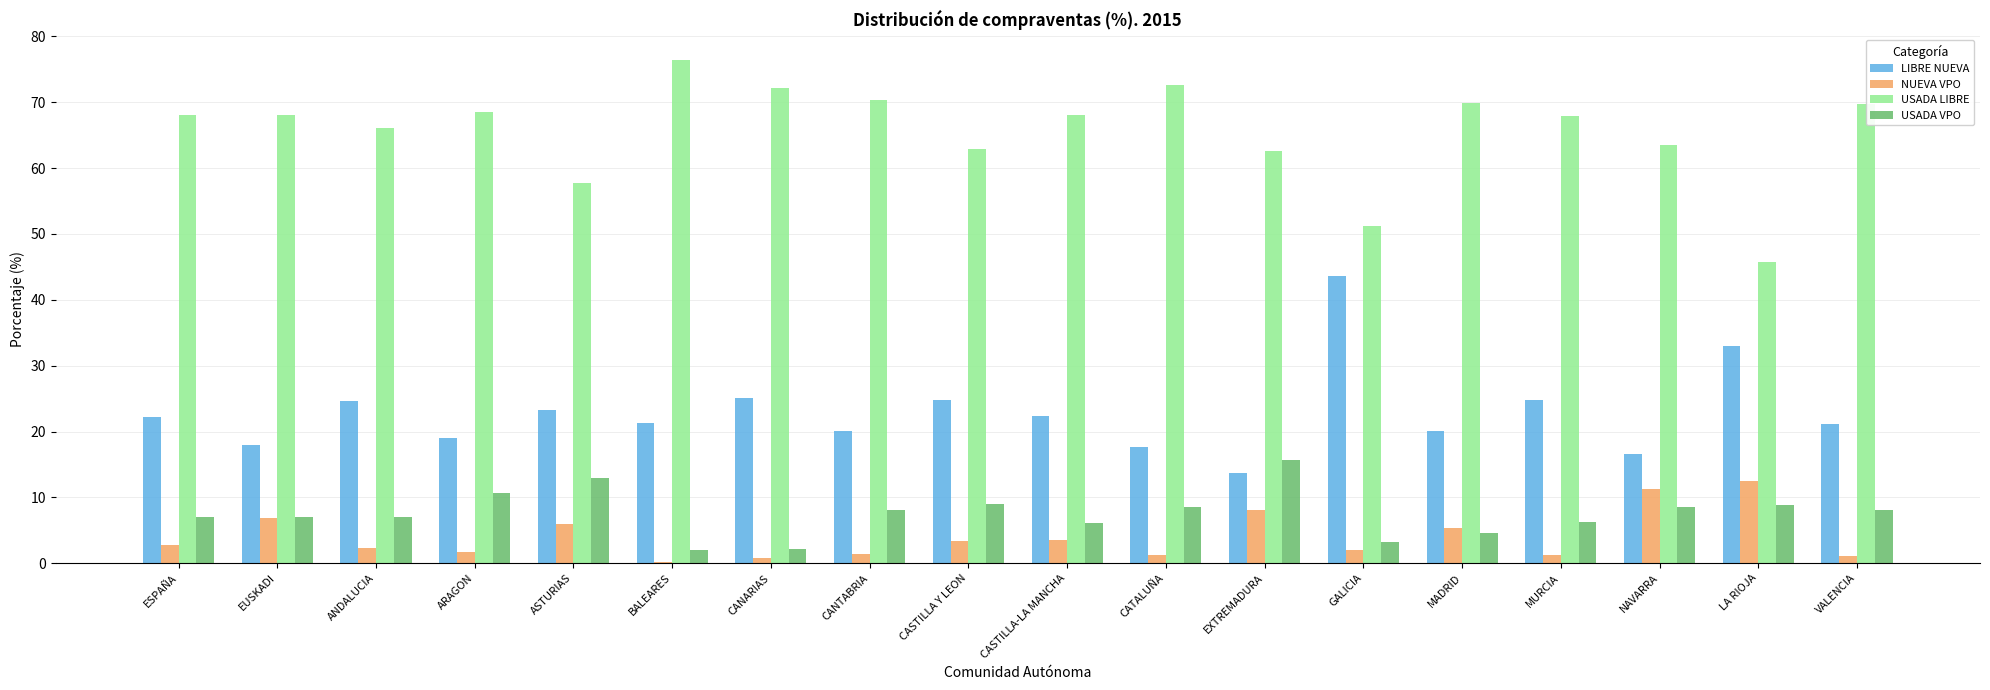

What is the total value across all series at ANDALUCIA?

100.0